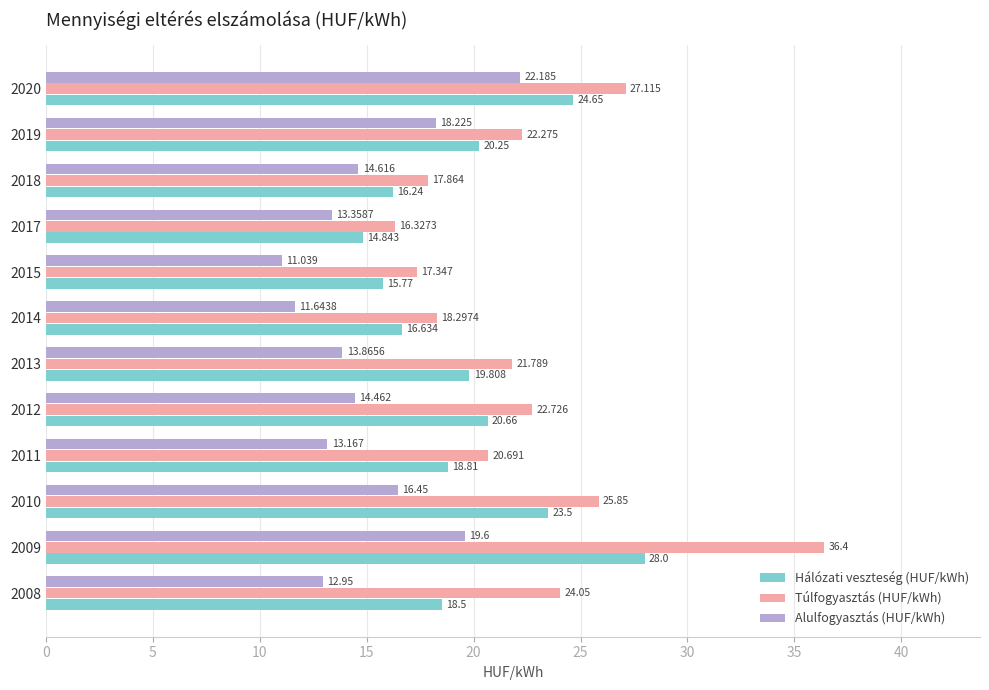

How many data points in Túlfogyasztás (HUF/kWh) are above 22?

6